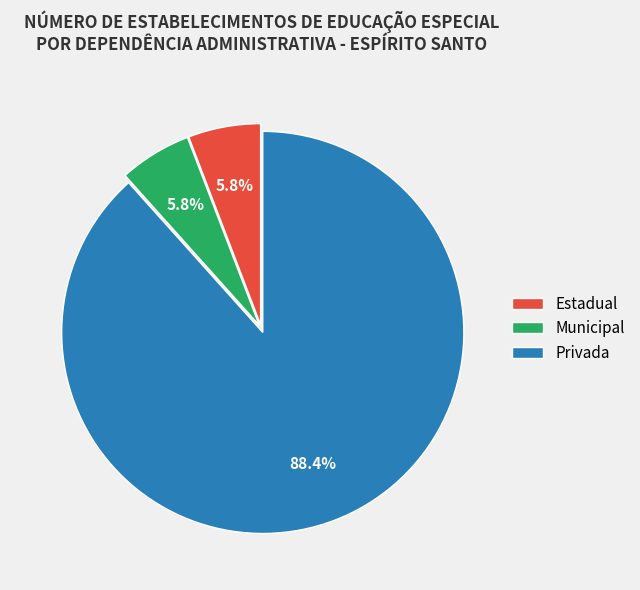

Is there any slice that represents more than half of the pie?

Yes